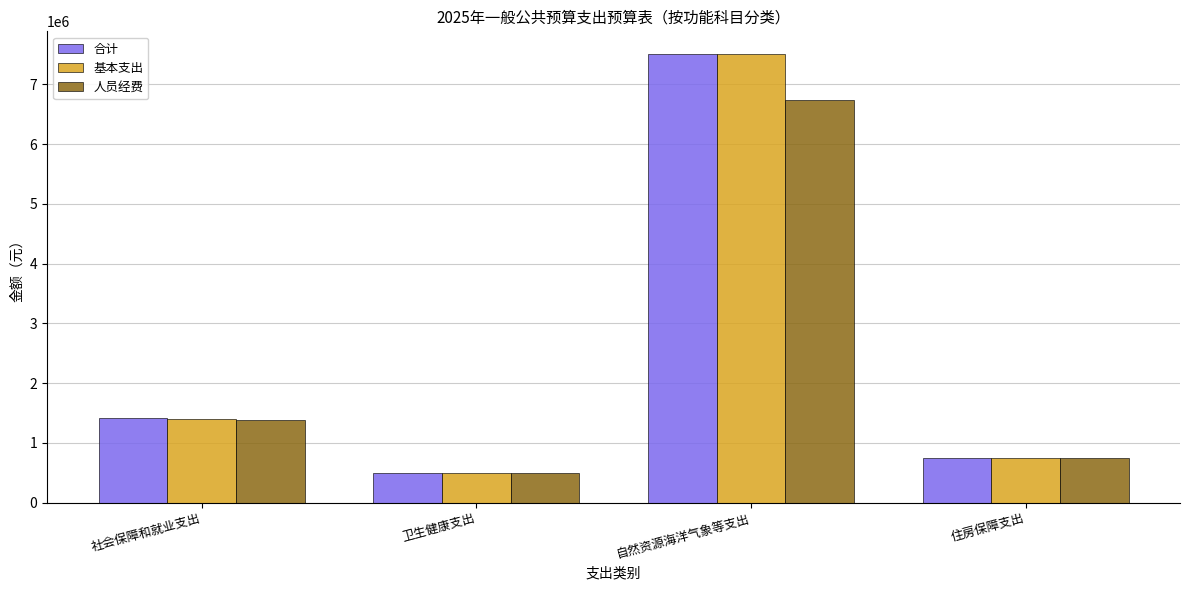

Where does the 合计 series first go above 1409378?

社会保障和就业支出